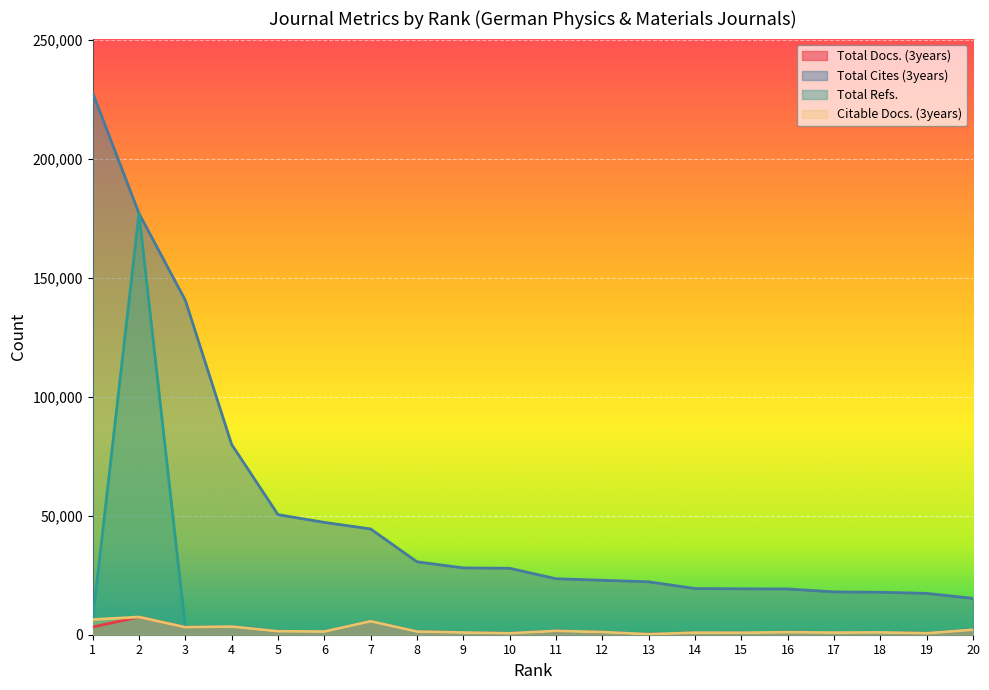

Which series has the largest total across all categories?

Total Cites (3years)